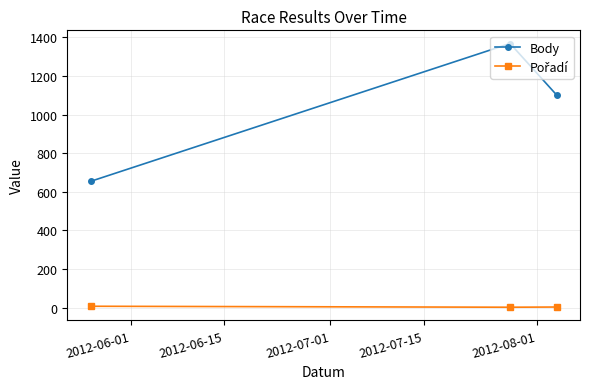

What is the difference between the maximum and minimum values in the Body series?

714